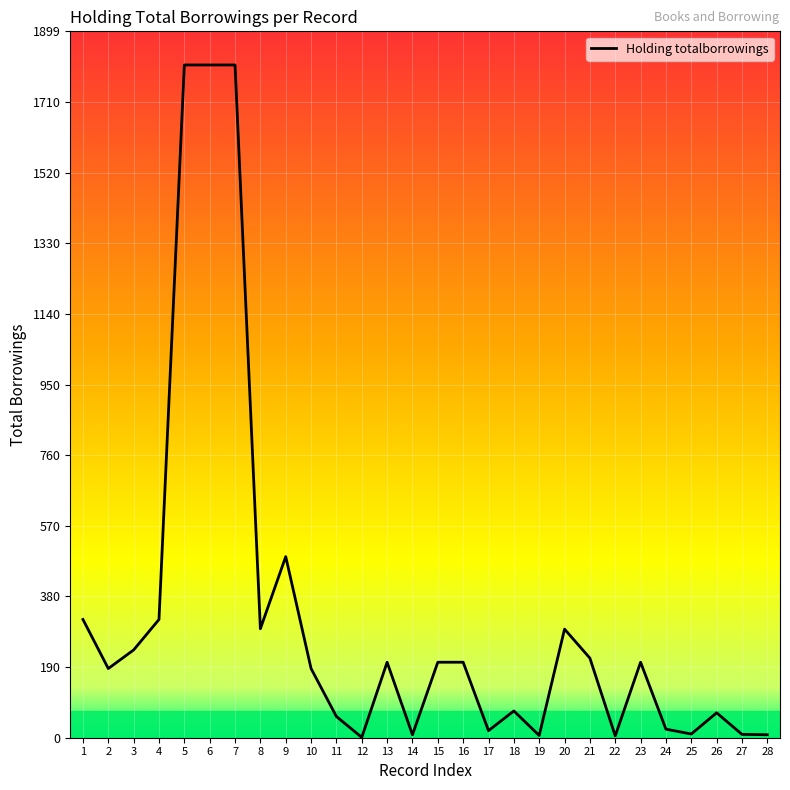

What is the maximum value shown in the chart?

1809